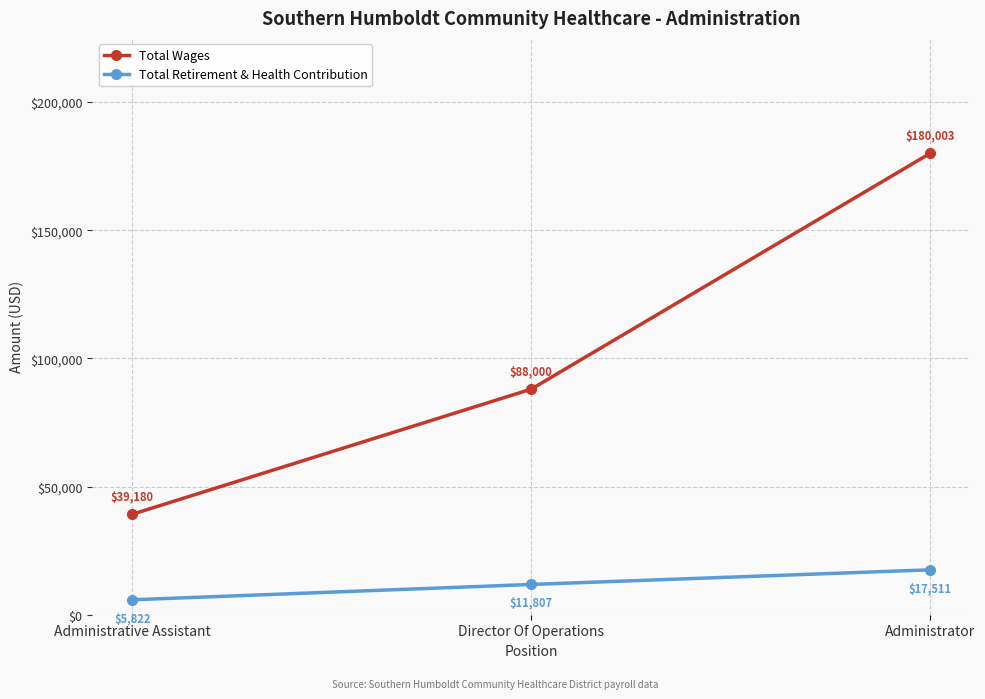

What is the label of the 3rd point from the left?

Administrator